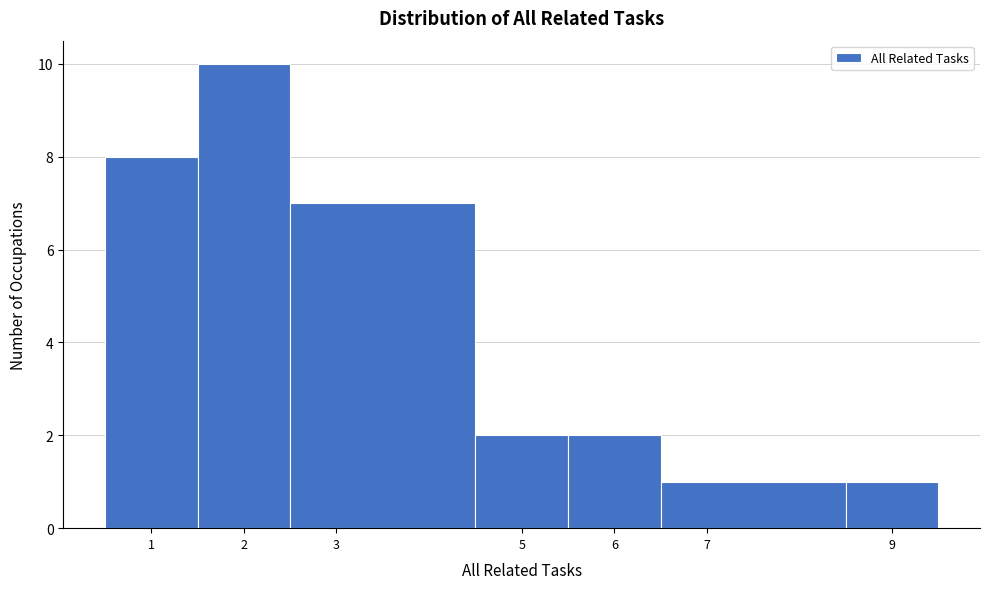

Over which range of the x-axis is the bar tallest?

1.5 to 2.5